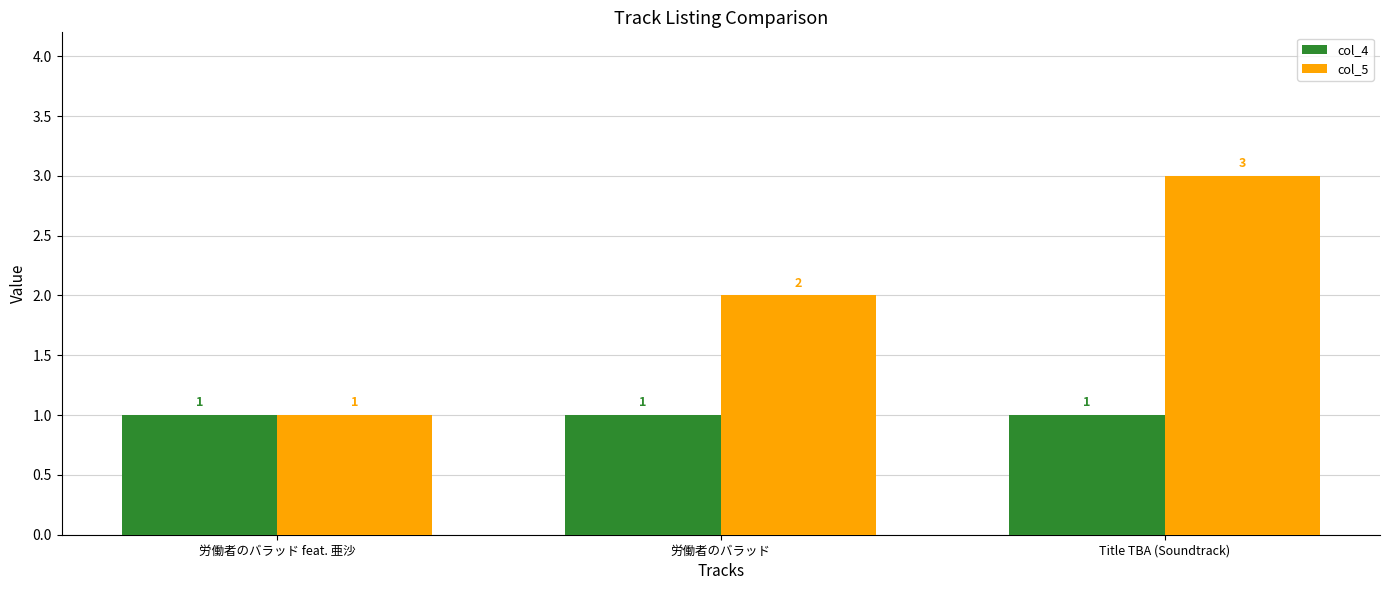

Count the number of data series in this chart.

2